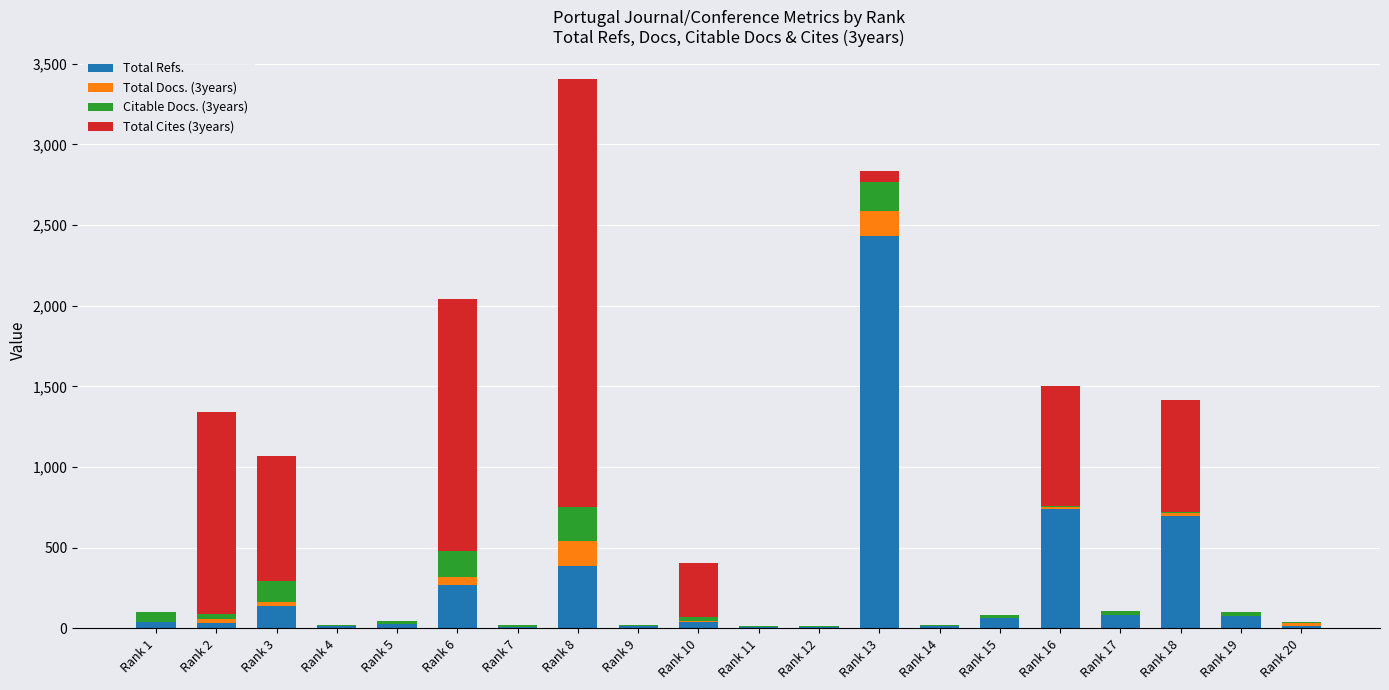

What is the maximum value for Total Refs.?

2433